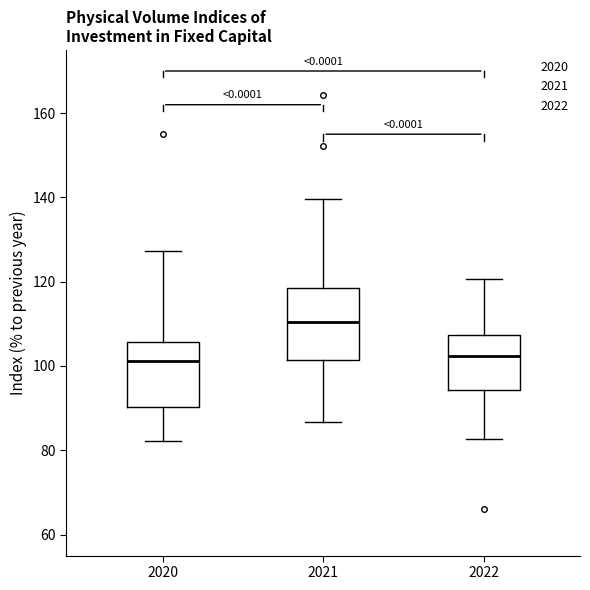

Which box has the highest median line?

2021